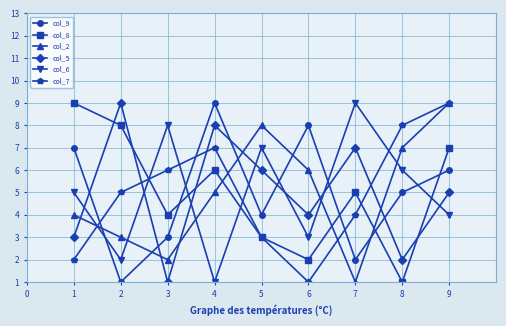

True or false: col_2 and col_9 intersect in this chart.

True